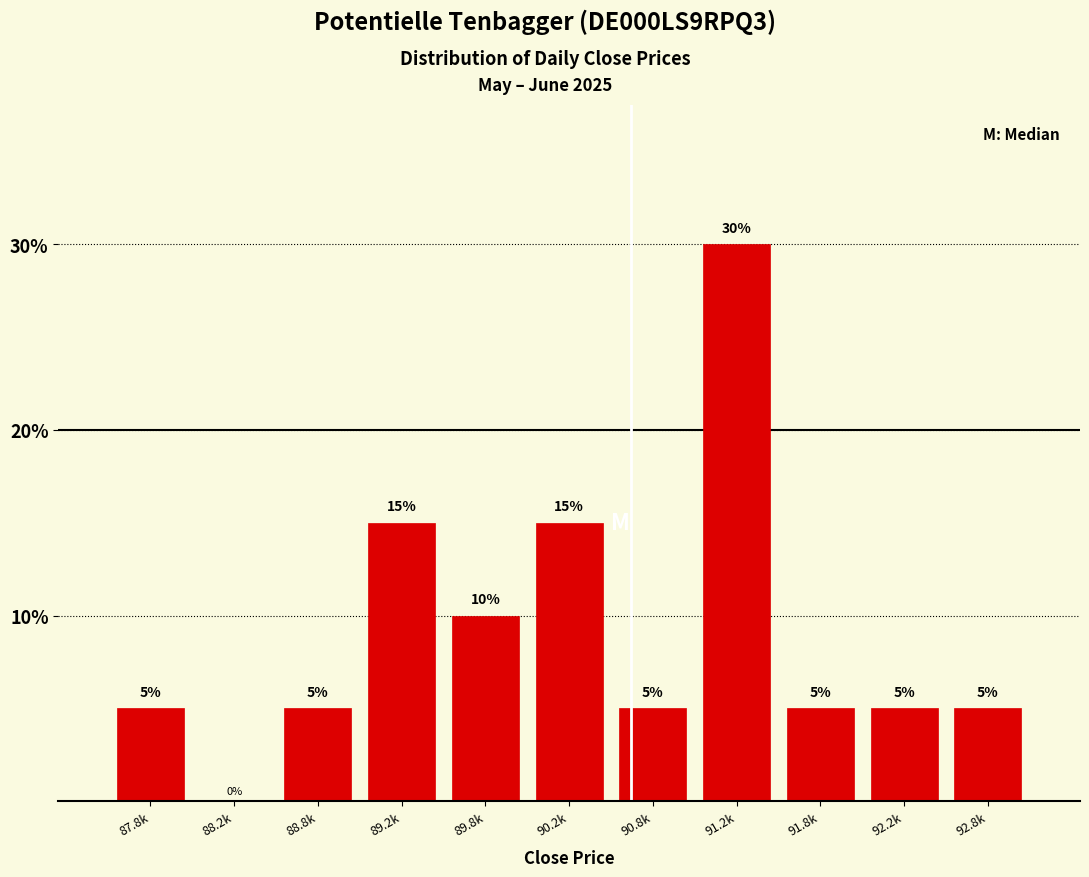

Reading left to right, what are all the values shown in this chart?

87.8k=5	88.2k=0	88.8k=5	89.2k=15	89.8k=10	90.2k=15	90.8k=5	91.2k=30	91.8k=5	92.2k=5	92.8k=5